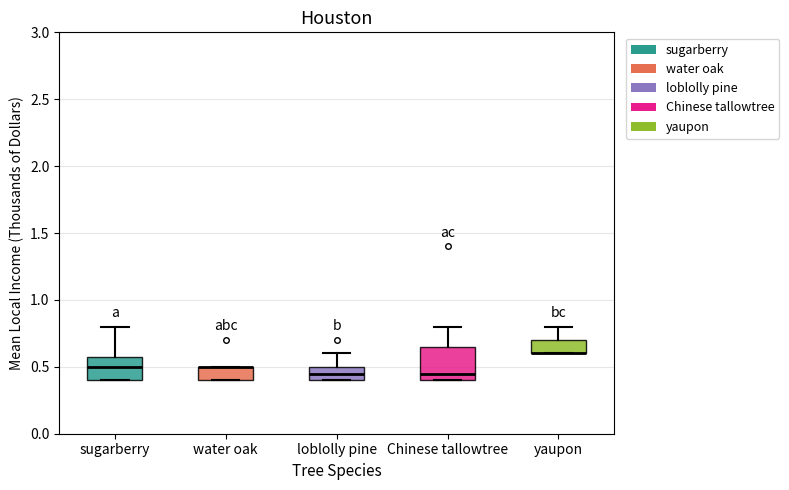

Which box is the tallest, from its lower edge to its upper edge?

Chinese tallowtree